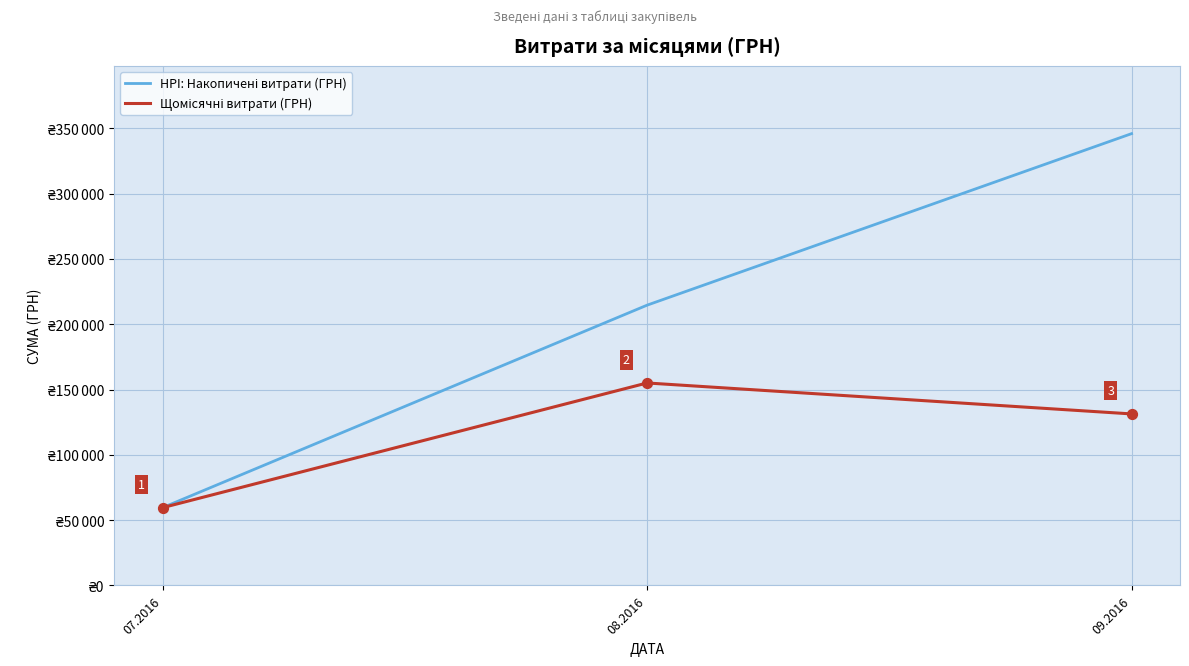

Does the chart have visible grid lines?

Yes